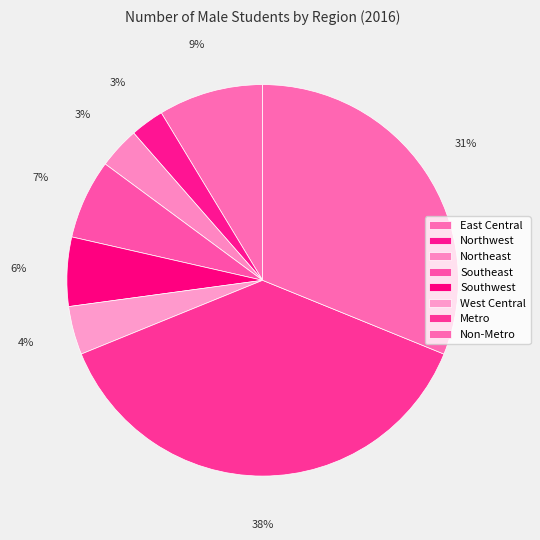

To the nearest percent, what is the difference between the largest and smallest slice percentages?

35%